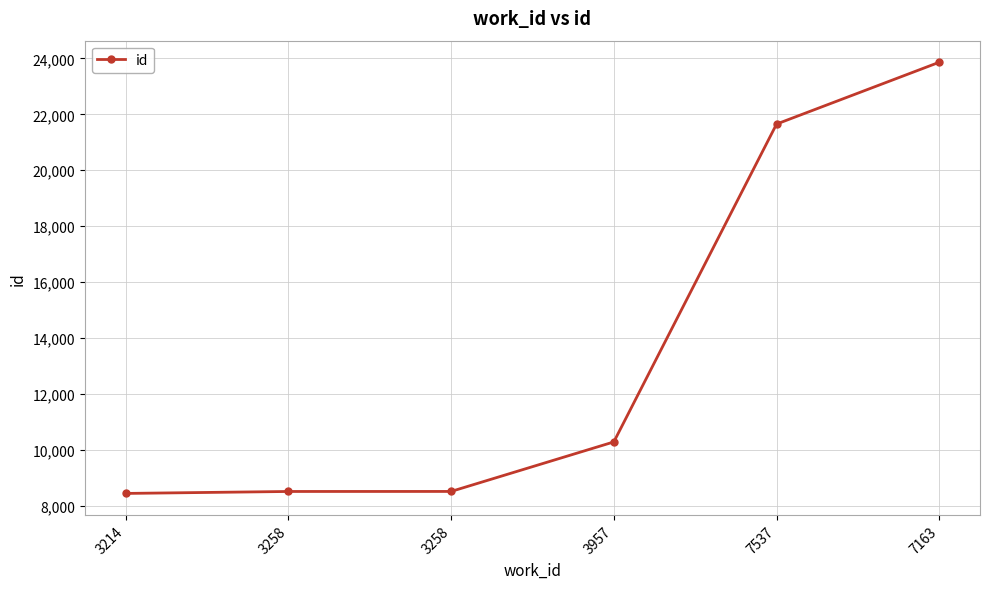

Is this an area chart (filled region under the line)?

No